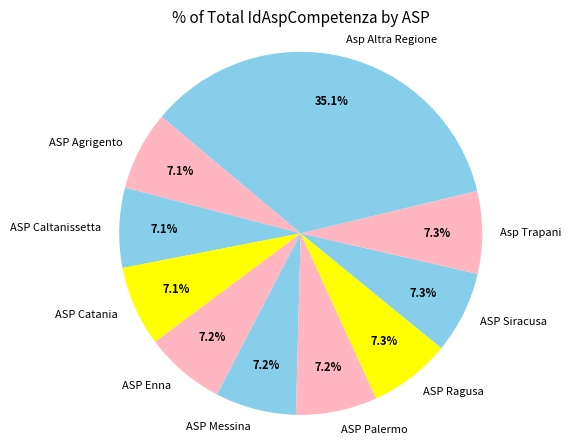

Does any single category account for the majority?

No